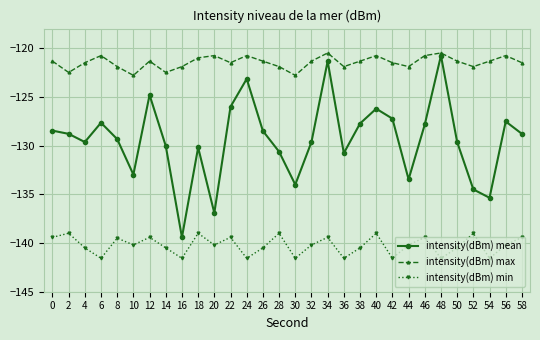

What are all the series names shown in the legend?

intensity(dBm) mean, intensity(dBm) max, intensity(dBm) min